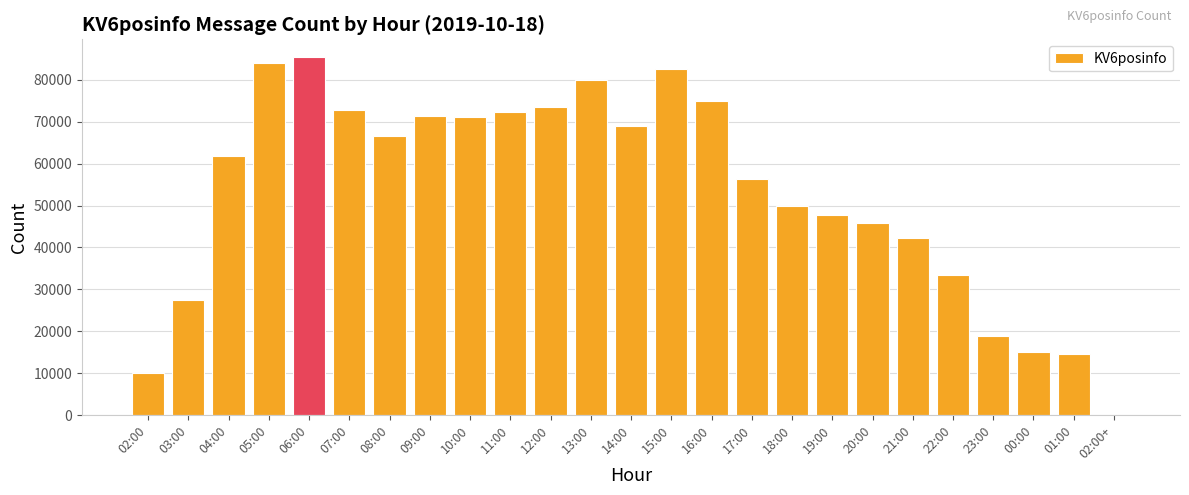

Reading right to left, what are all the values shown in this chart?

02:00+=4	01:00=14660	00:00=15170	23:00=18849	22:00=33434	21:00=42285	20:00=45899	19:00=47756	18:00=49778	17:00=56394	16:00=74812	15:00=82503	14:00=69031	13:00=79850	12:00=73434	11:00=72159	10:00=70957	09:00=71336	08:00=66566	07:00=72799	06:00=85309	05:00=83867	04:00=61850	03:00=27453	02:00=10121